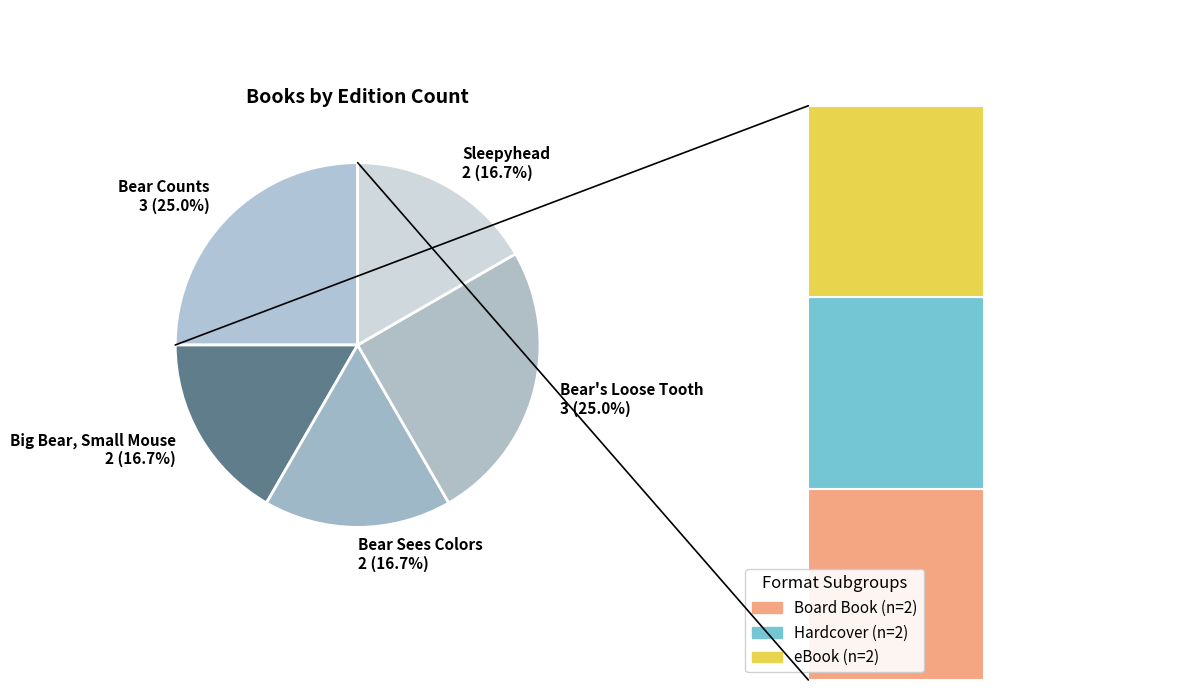

What is the smallest slice in the pie chart?

Big Bear, Small Mouse